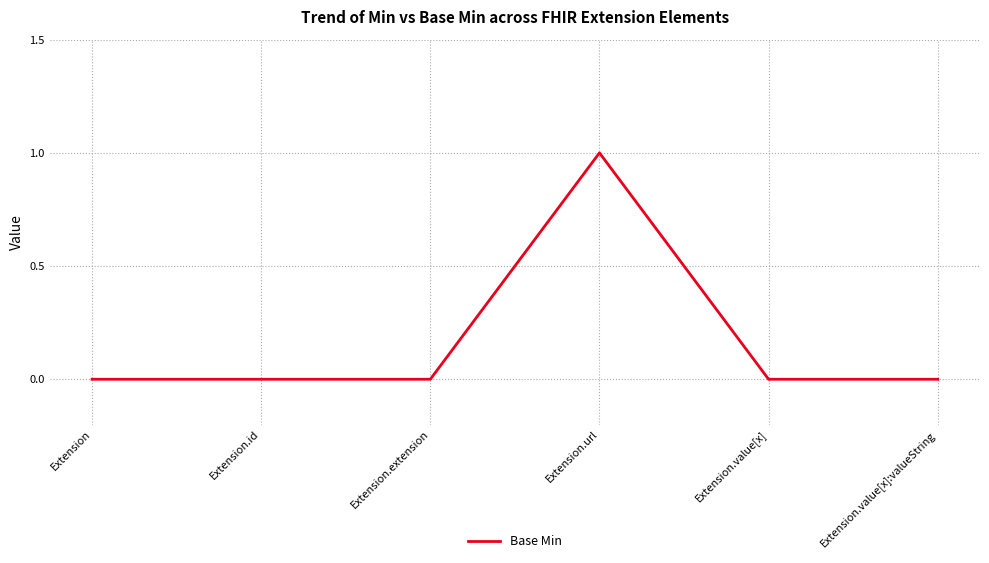

How many values are between 0 and 1?

6